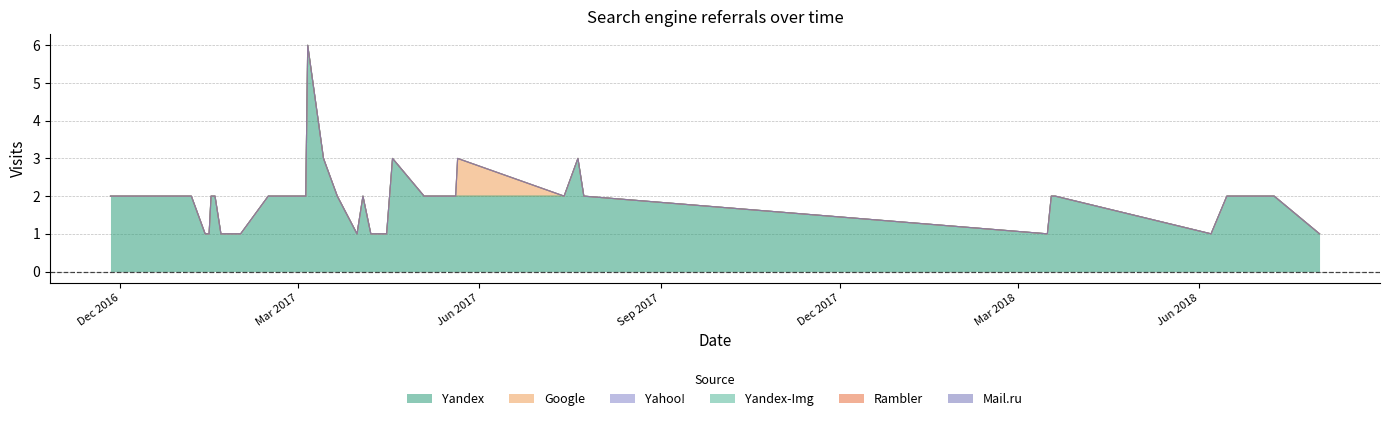

True or false: Yahoo! and Google intersect in this chart.

False